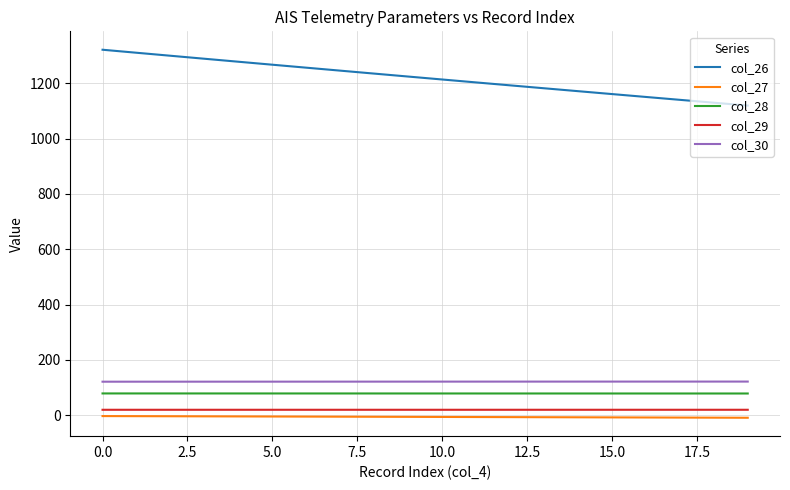

Is this an area chart (filled region under the line)?

No